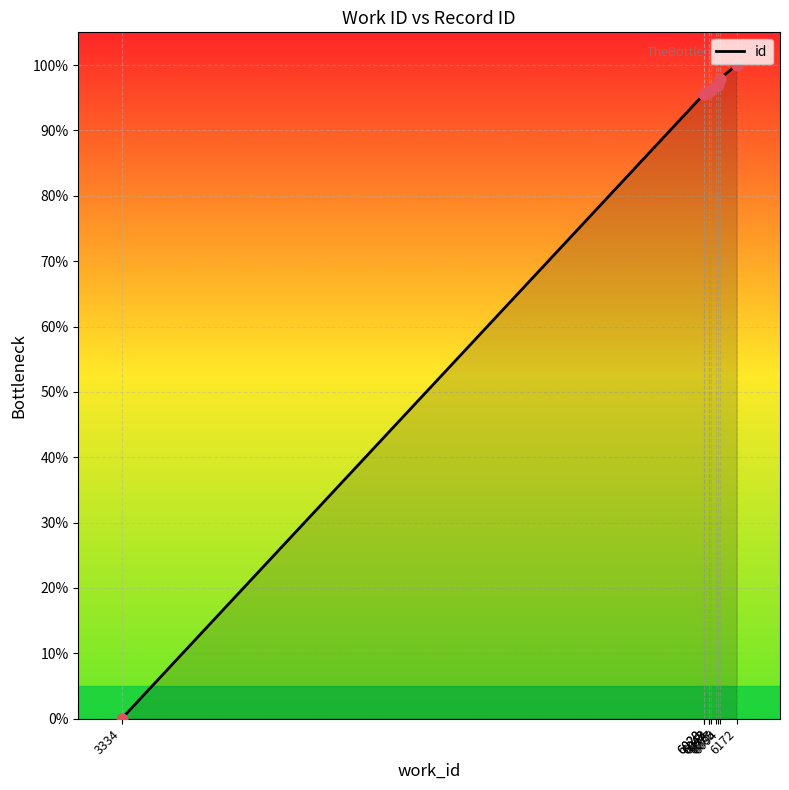

Between 6077 and 3334, which is larger?

6077